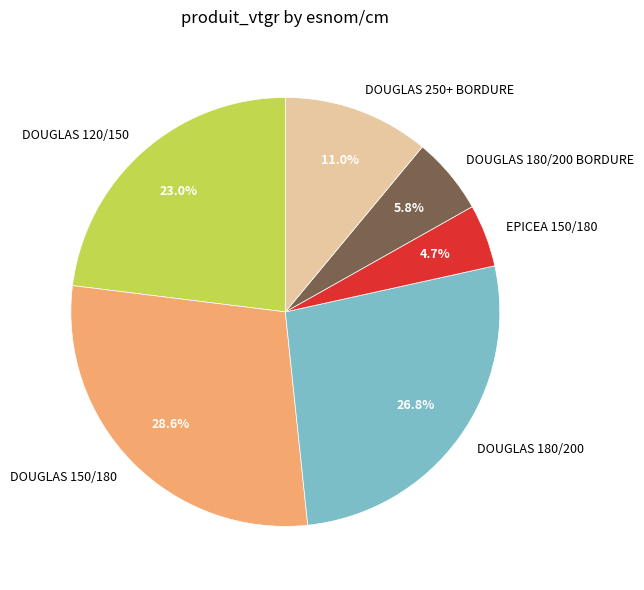

To the nearest percent, what is the combined percentage of DOUGLAS 120/150 and DOUGLAS 250+ BORDURE?

34%